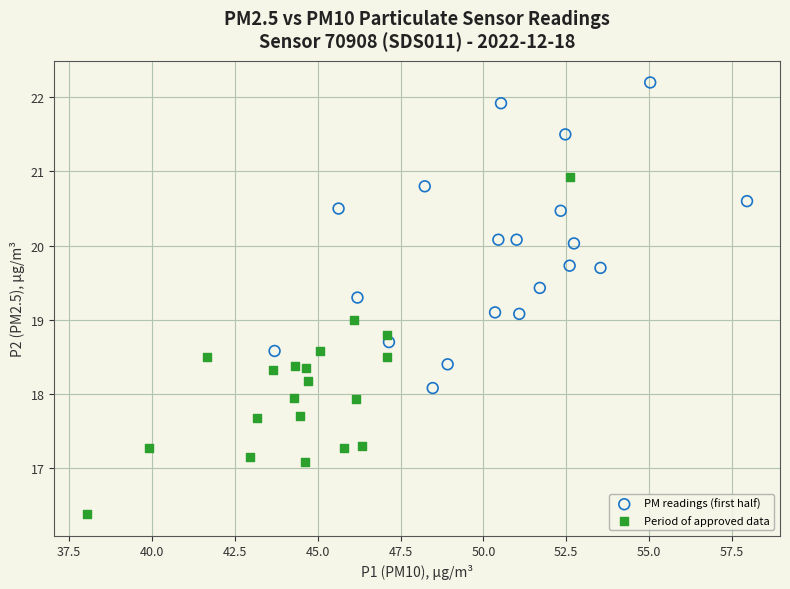

Which series reaches the maximum Y coordinate?

PM readings (first half)